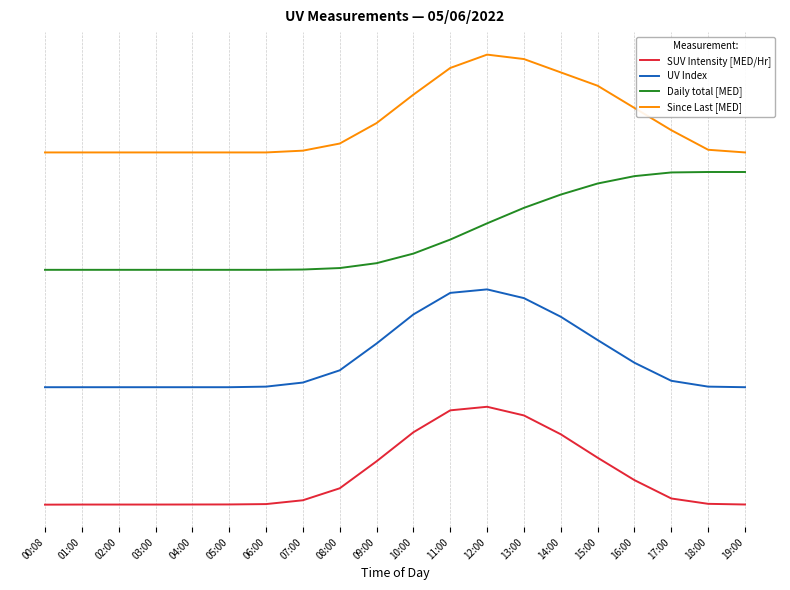

Is this an area chart (filled region under the line)?

No